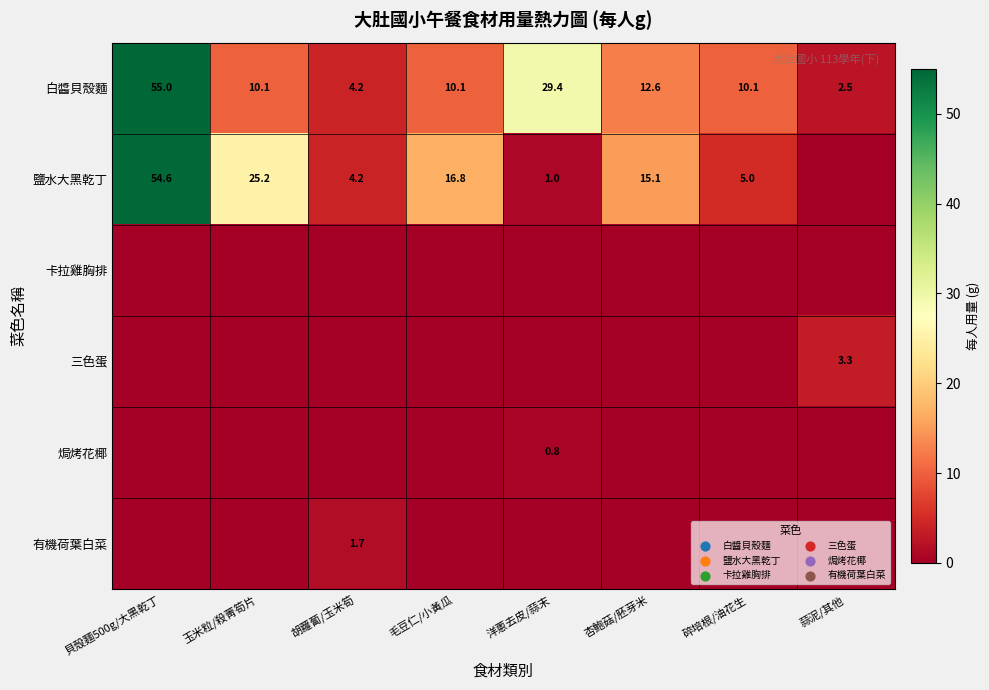

Is the value of 鹽水大黑乾丁 at 毛豆仁/小黃瓜 greater than the value of 焗烤花椰 at 洋蔥去皮/蒜末?

Yes